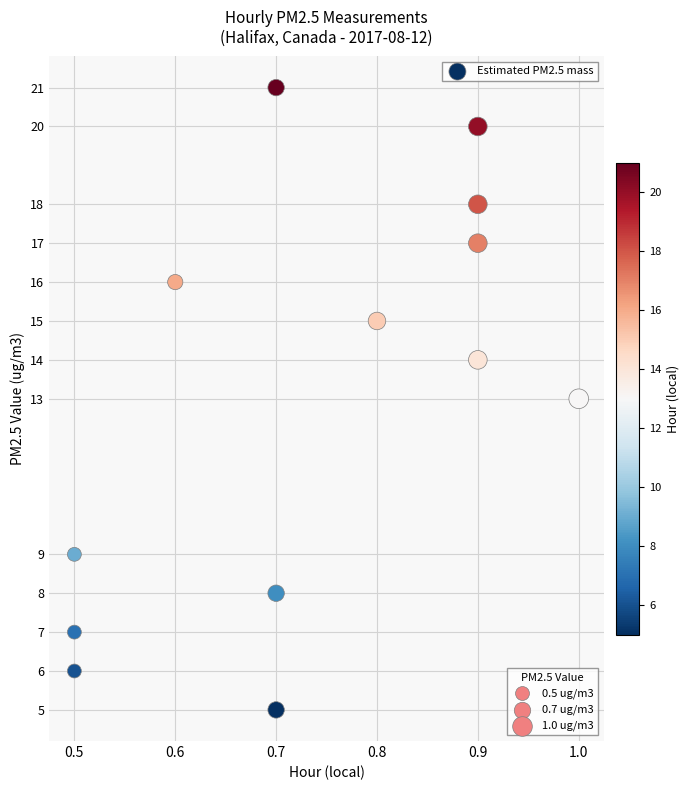

What is the range of Y values (max minus min)?

16